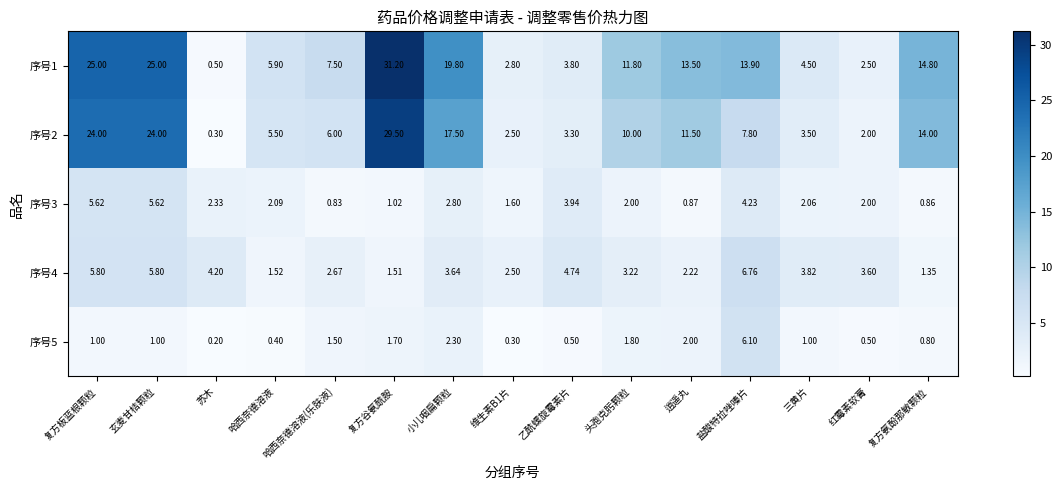

Which category has the lowest value in the 序号5 series?

苏木